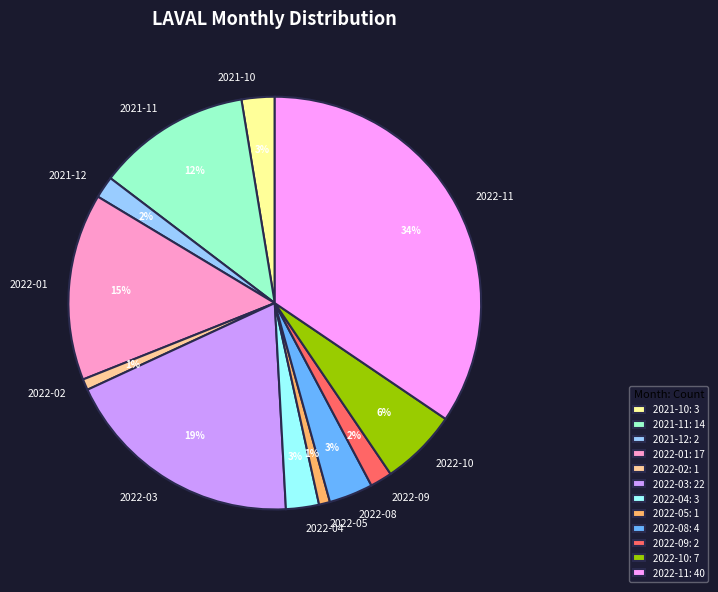

The 2022-05 slice represents 1% of the pie. True or false?

True